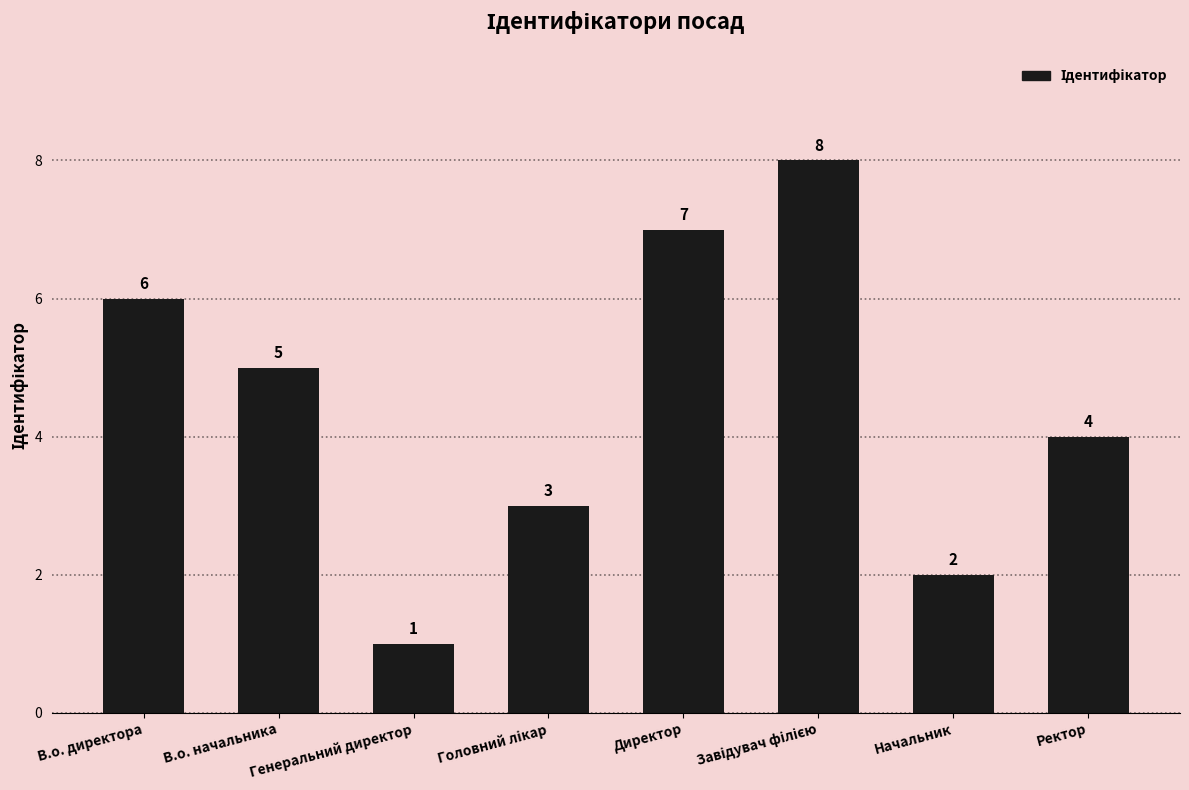

What is the value of the 6th bar from the left?

8